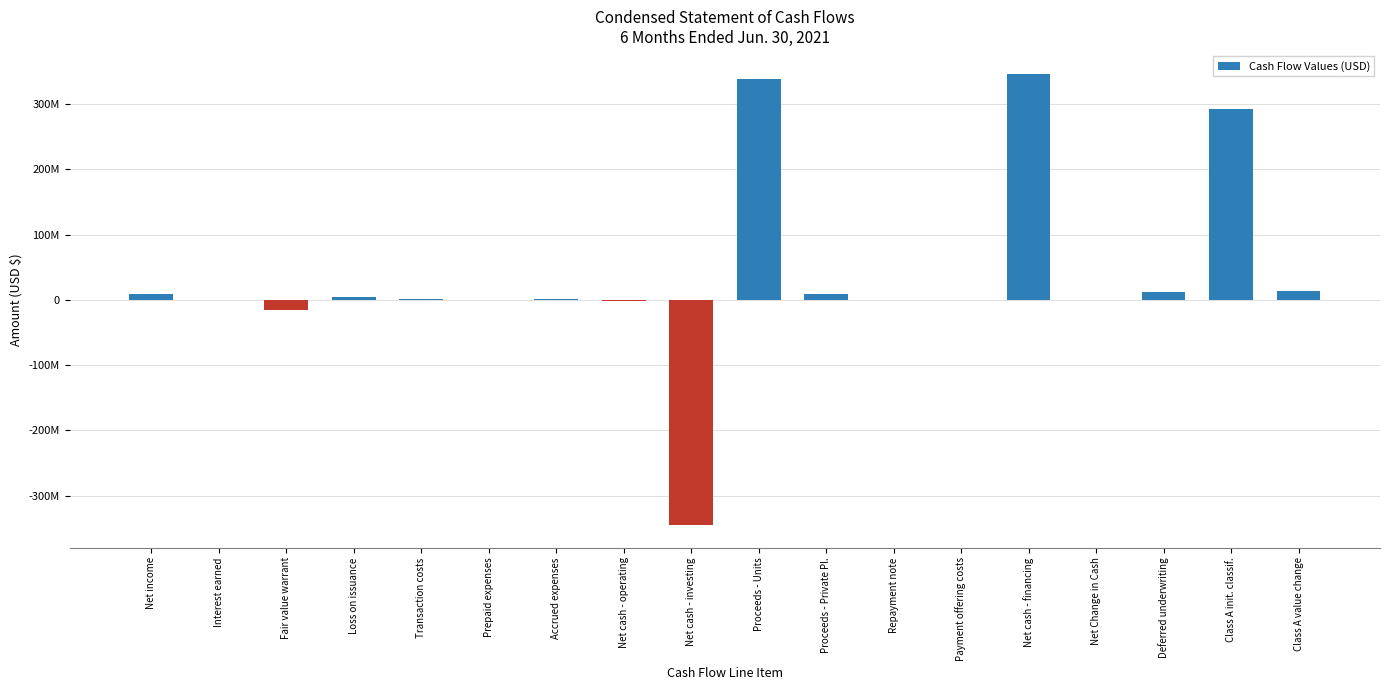

Rank the categories by value from highest to lowest.

Net cash - financing, Proceeds - Units, Class A init. classif., Class A value change, Deferred underwriting, Proceeds - Private Pl., Net income, Loss on issuance, Transaction costs, Accrued expenses, Net Change in Cash, Interest earned, Repayment note, Payment offering costs, Prepaid expenses, Net cash - operating, Fair value warrant, Net cash - investing